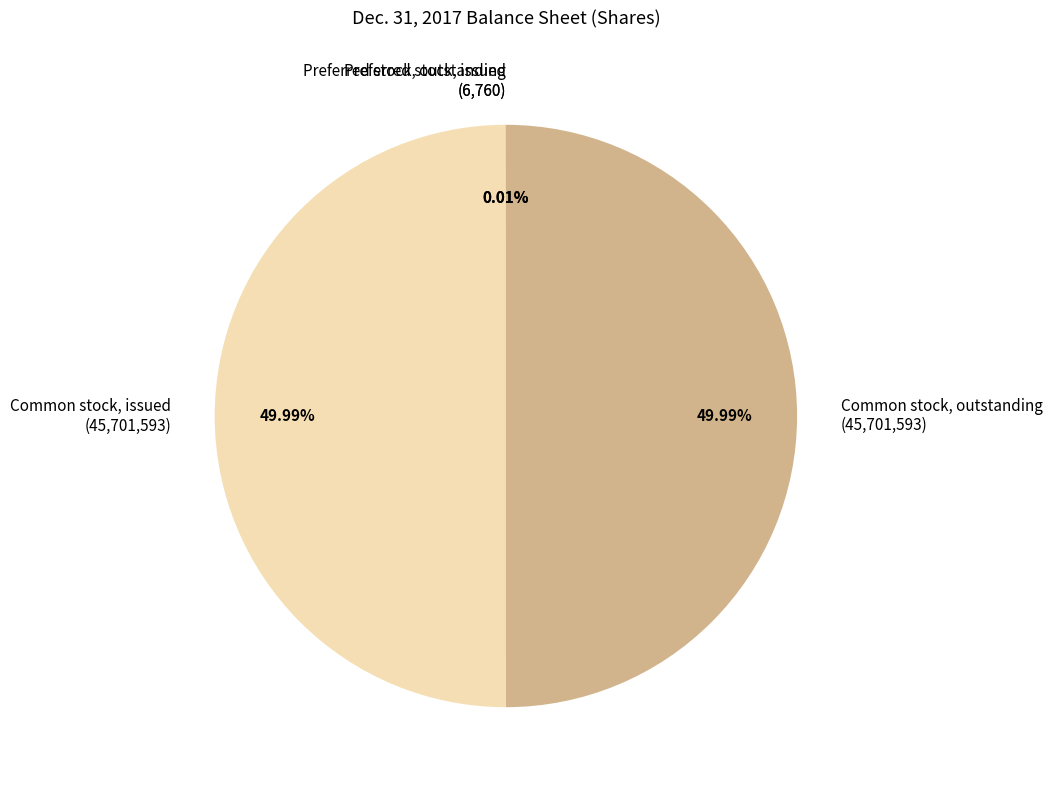

Combined, do Common stock, outstanding and Common stock, issued account for over 50%?

Yes